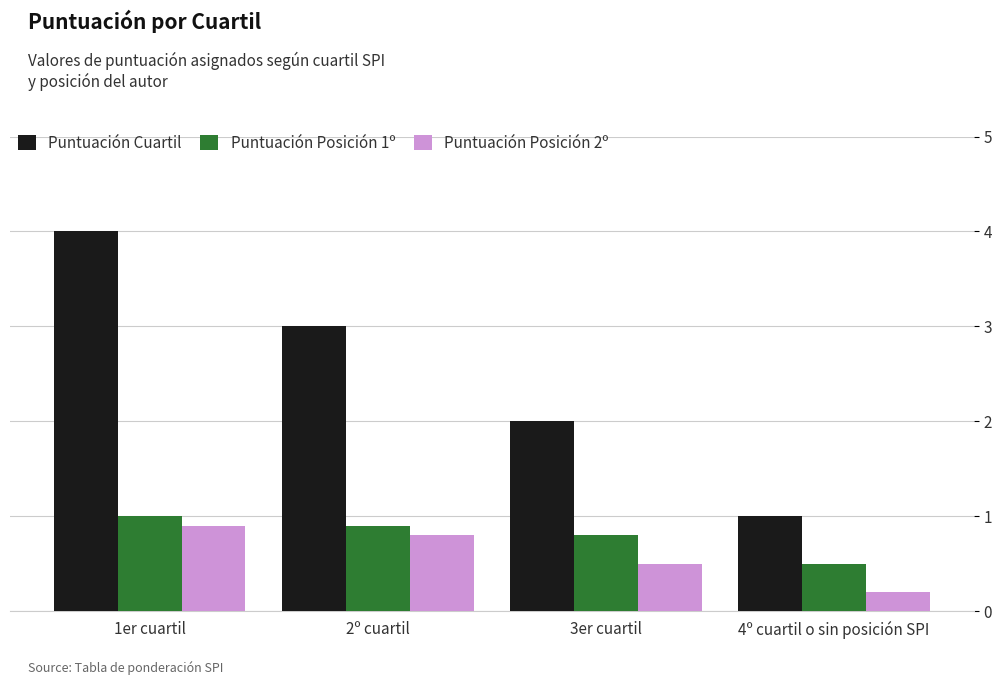

What position from the right is 4º cuartil o sin posición SPI?

1